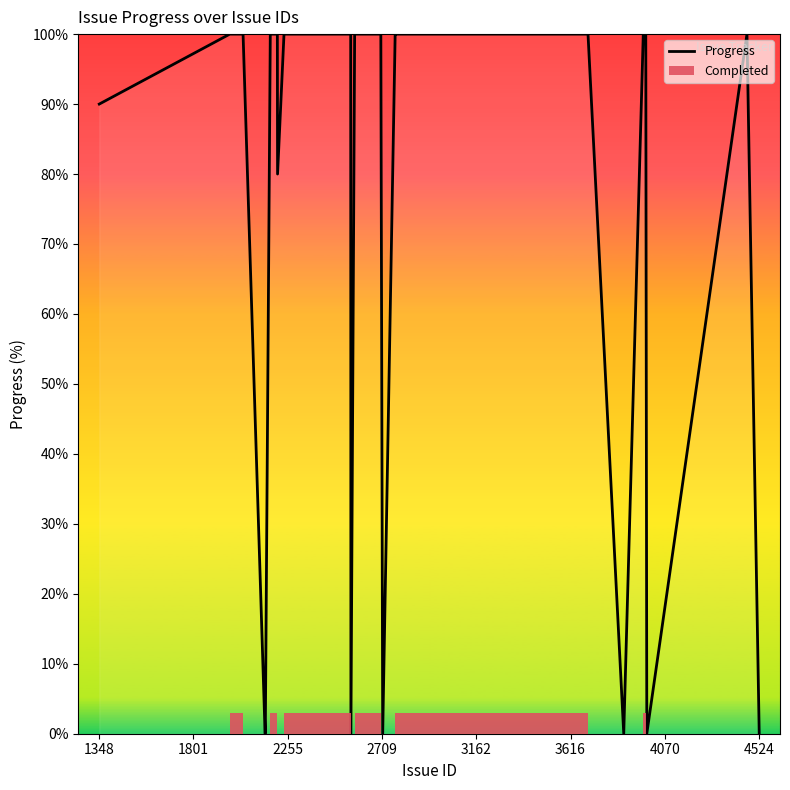

What is the maximum value for Progress?

100